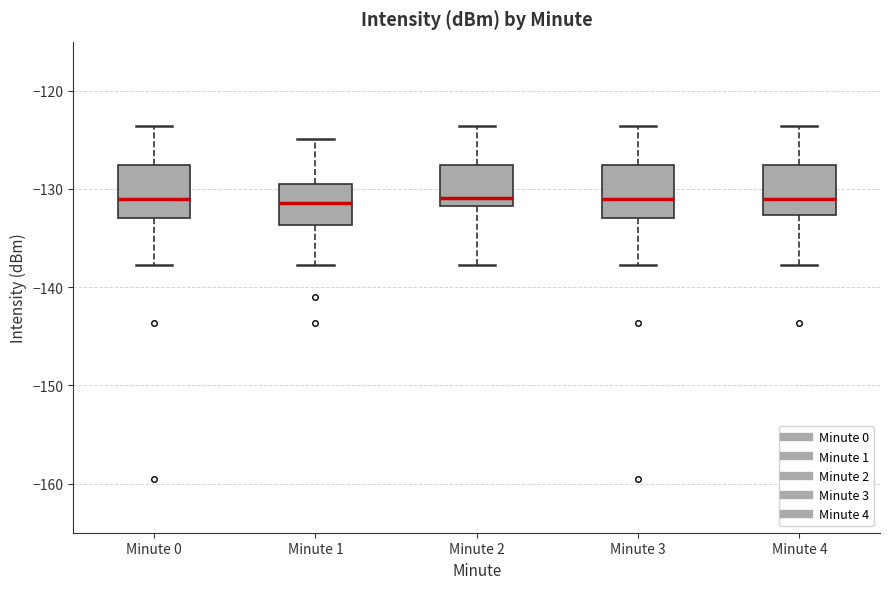

Reading left to right, transcribe this box plot: for each box, give where its median line is, the range the box spans, and where its two whiskers end, as read against the y-axis. The values are not printed on the chart, so give them approximately, as read against the axis.

Minute 0: median -131, box -133 to -128, whiskers -138 to -124
Minute 1: median -131, box -134 to -130, whiskers -138 to -125
Minute 2: median -131, box -132 to -128, whiskers -138 to -124
Minute 3: median -131, box -133 to -128, whiskers -138 to -124
Minute 4: median -131, box -133 to -128, whiskers -138 to -124